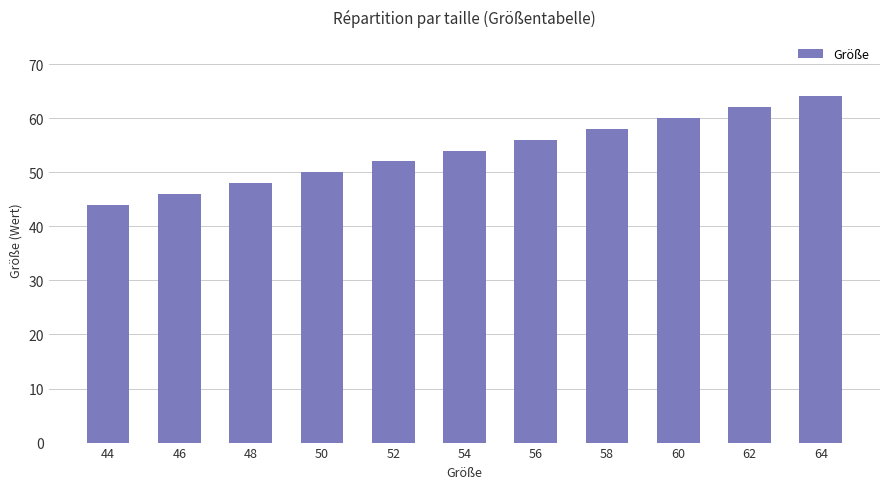

How many values are between 48 and 60?

7